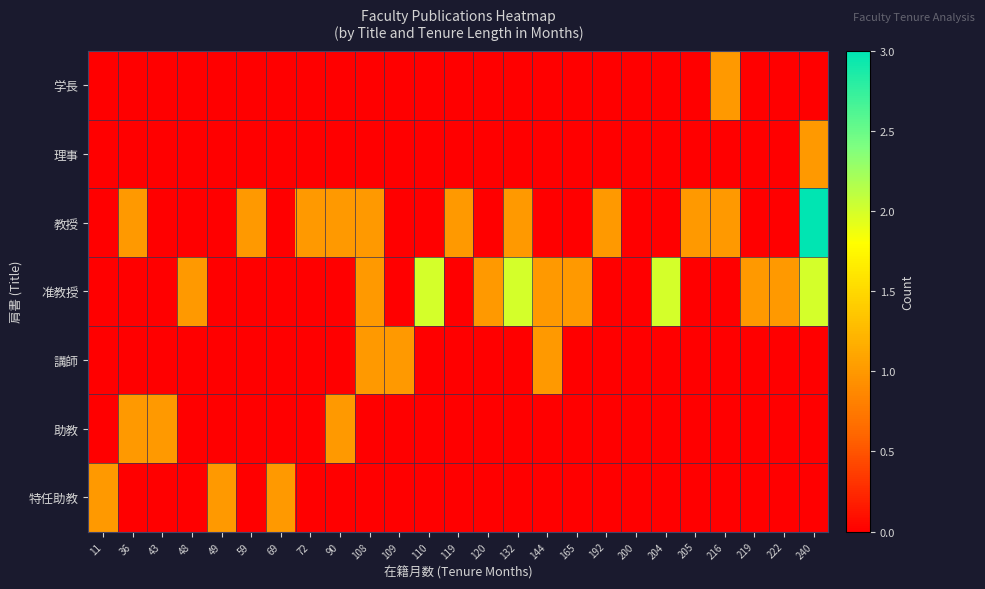

What is the spread (max minus min) of values at 204?

2